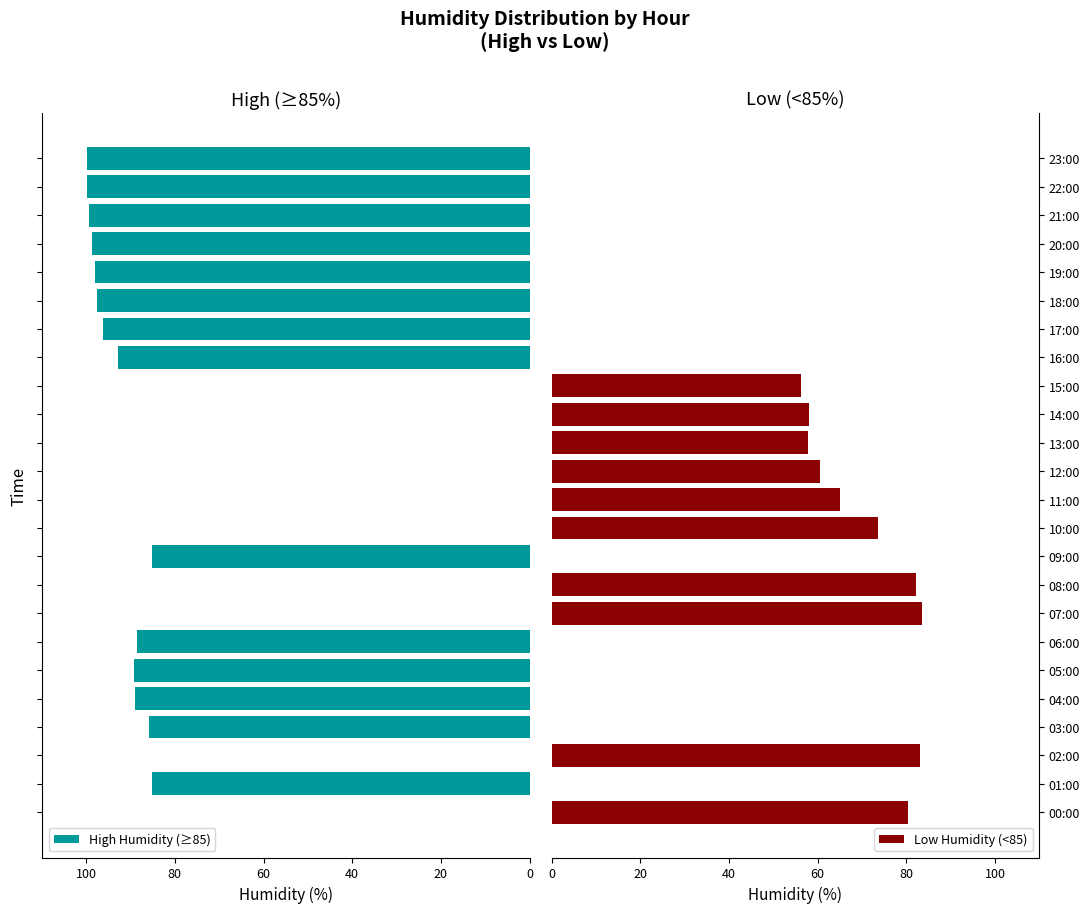

What is the highest value of the High Humidity (≥85) series?

99.9